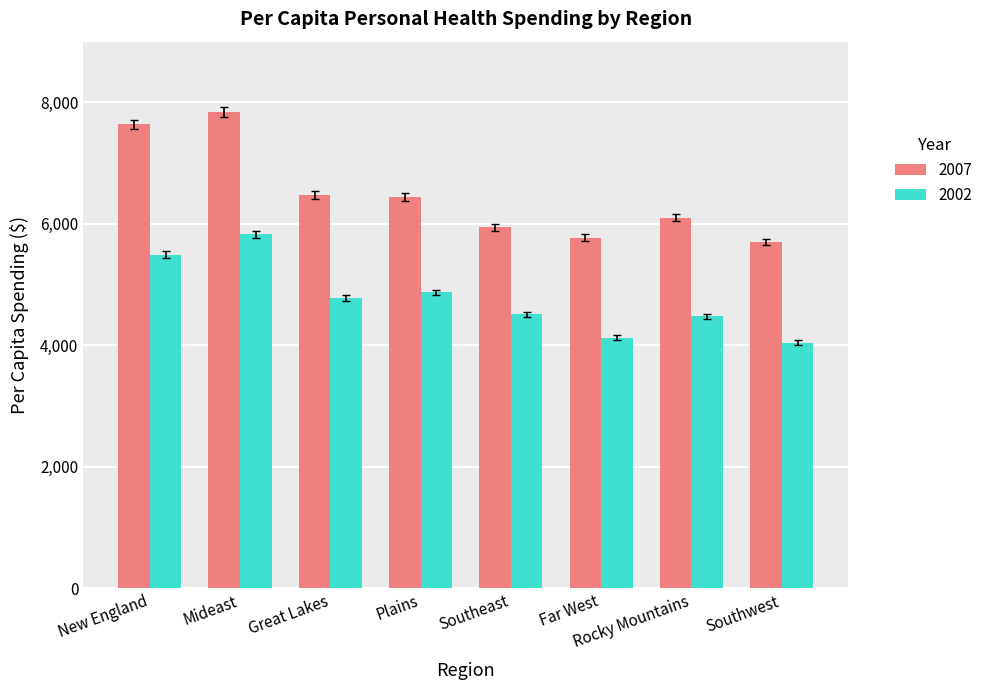

Which series has the largest range (max minus min)?

2007